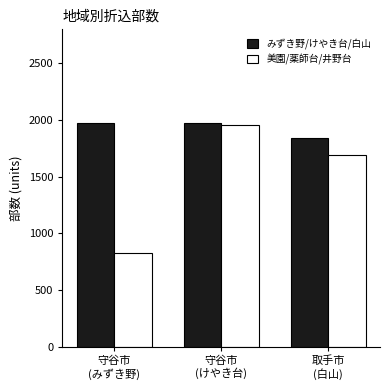

Rank the series by their average value, from lowest to highest.

美園/薬師台/井野台, みずき野/けやき台/白山